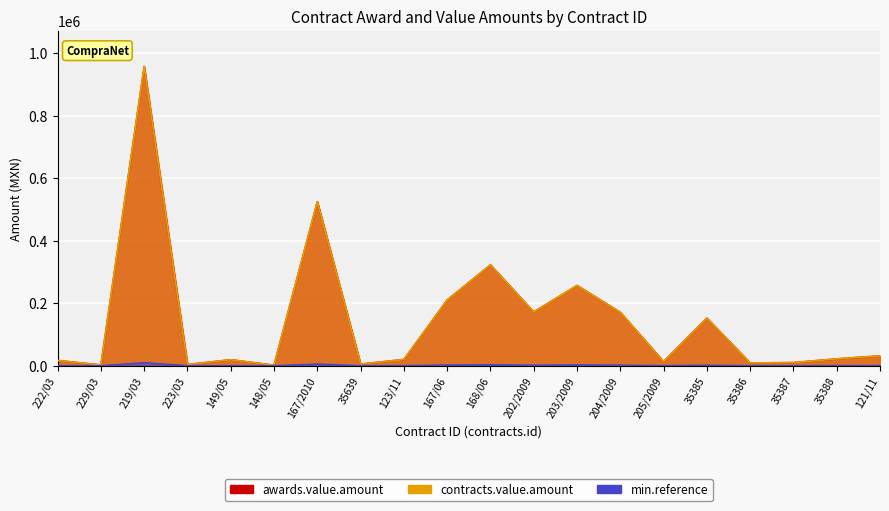

What is the value of the contracts.value.amount point at the 4th from the left?

3005.9